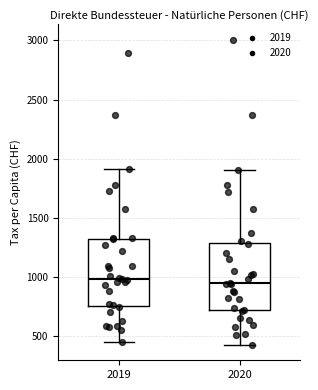

Reading left to right, read every box against the y-axis: the position of its median line, the range the box covers, and the ends of its whiskers. The values are not printed on the chart, so give them approximately, as read against the axis.

2019: median 1000, box 750 to 1300, whiskers 450 to 1900
2020: median 950, box 700 to 1300, whiskers 450 to 1900